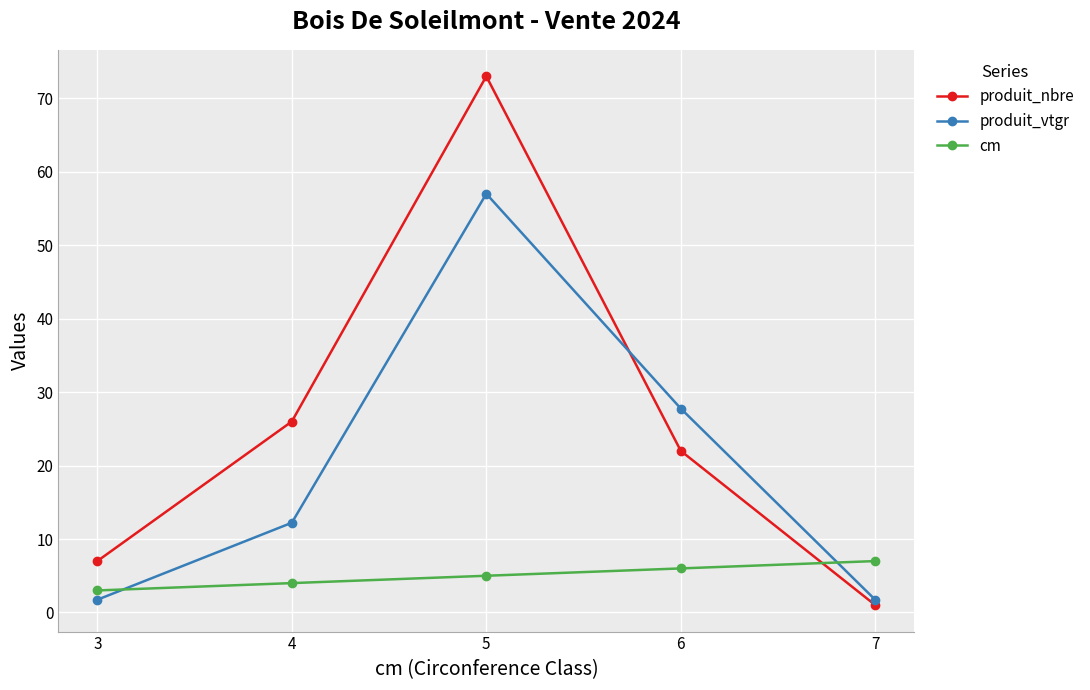

How many times do produit_vtgr and cm cross each other?

2